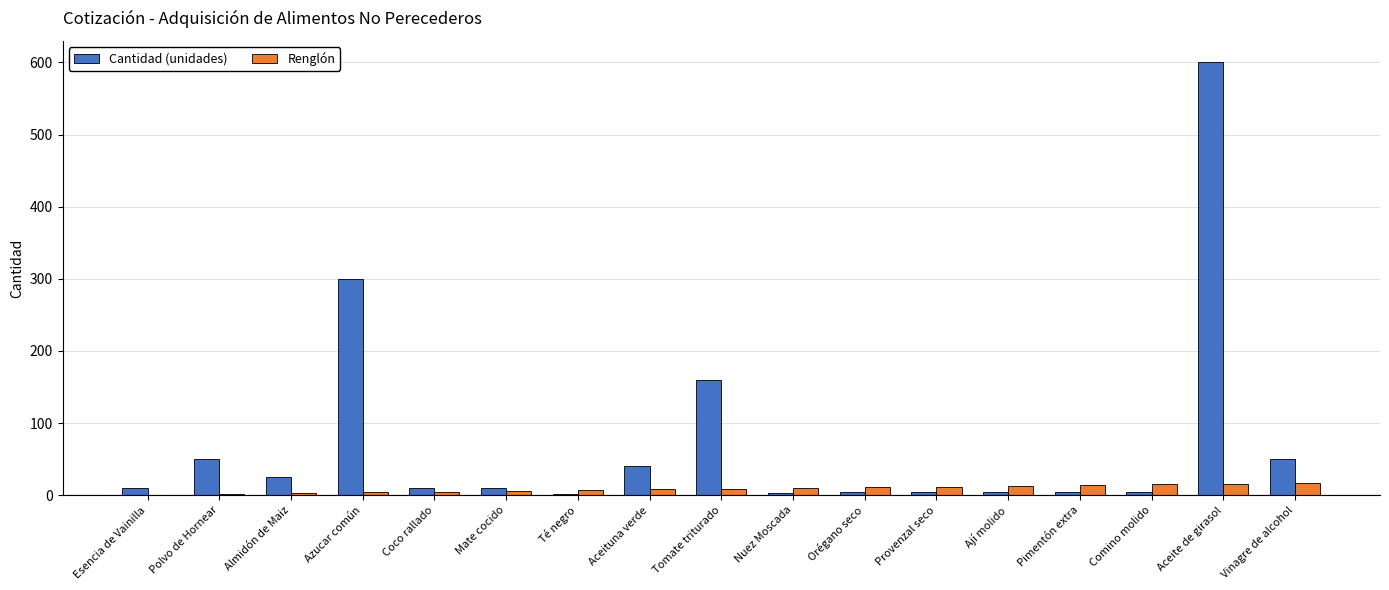

What are all the series names shown in the legend?

Cantidad (unidades), Renglón